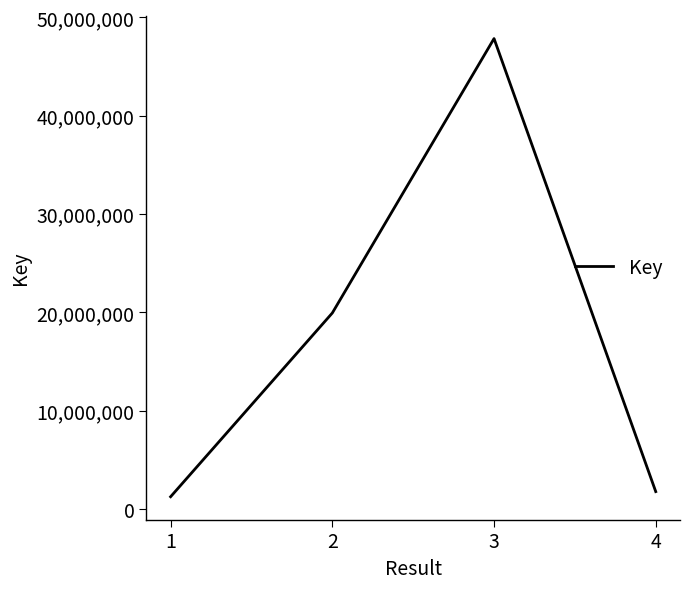

Is this an area chart (filled region under the line)?

No